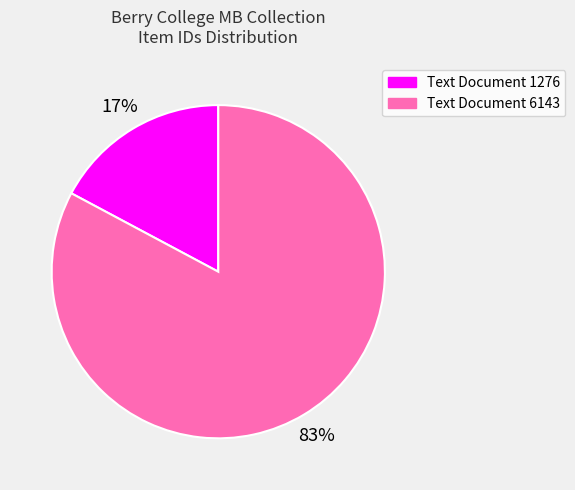

To the nearest percent, what is the average slice percentage?

50%